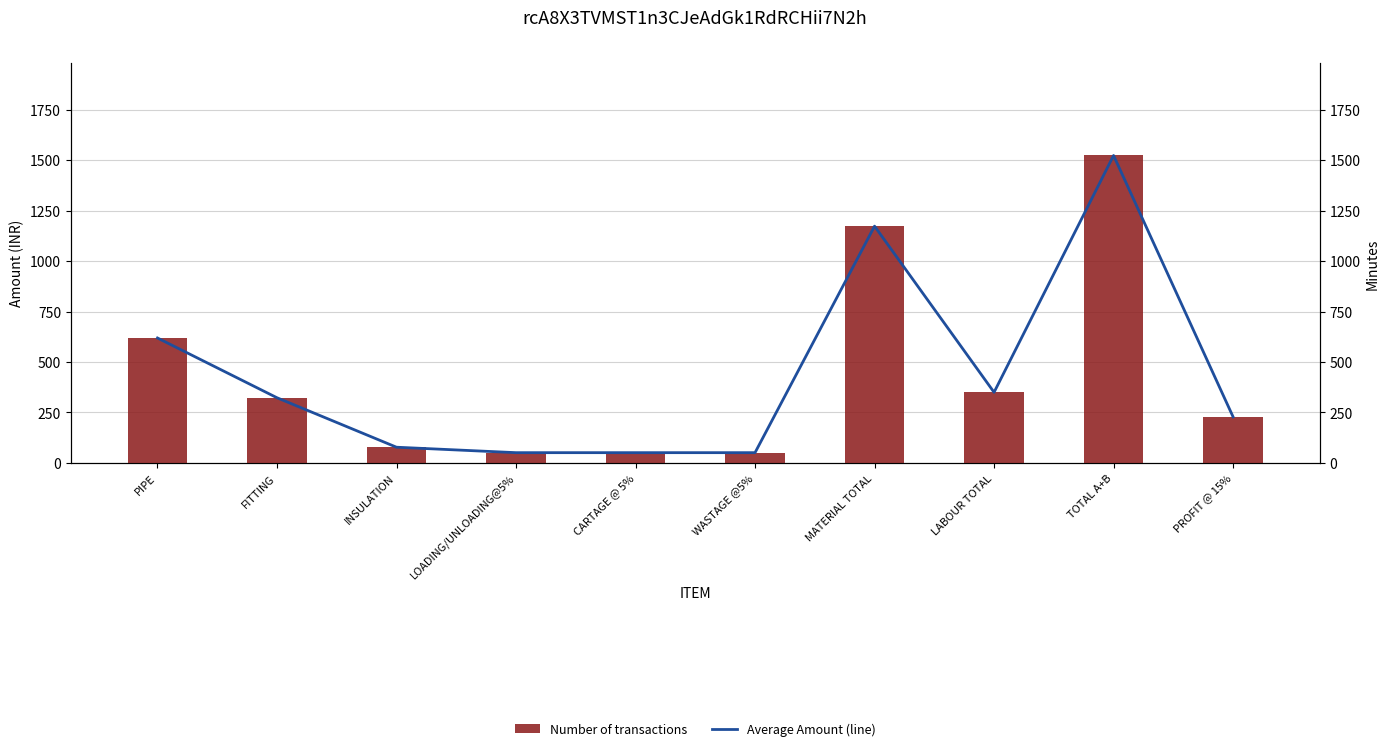

List the labels in order of Average Amount (line) value, smallest first.

LOADING/UNLOADING@5%, CARTAGE @ 5%, WASTAGE @5%, INSULATION, PROFIT @ 15%, FITTING, LABOUR TOTAL, PIPE, MATERIAL TOTAL, TOTAL A+B